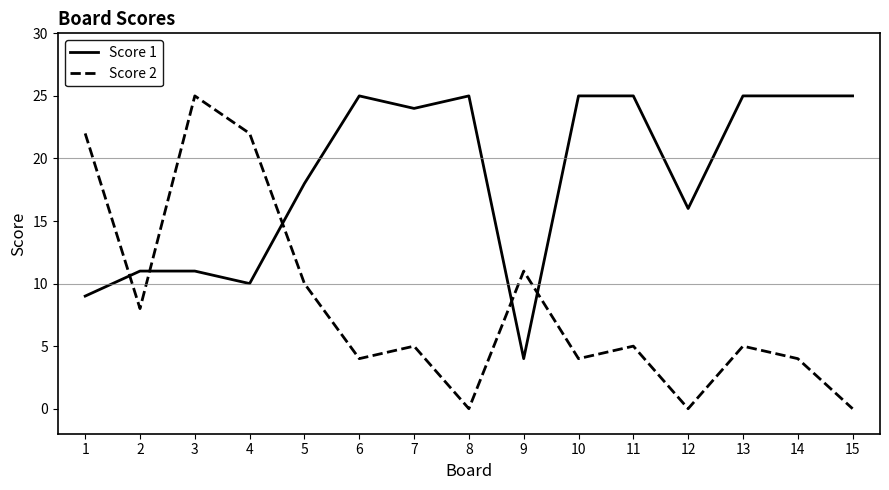

Which series has the largest total across all categories?

Score 1